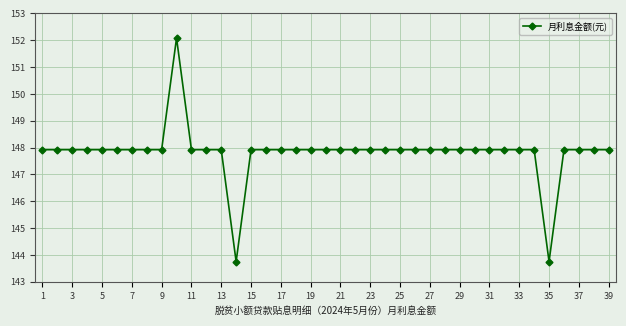

What is the minimum value shown in the chart?

143.8